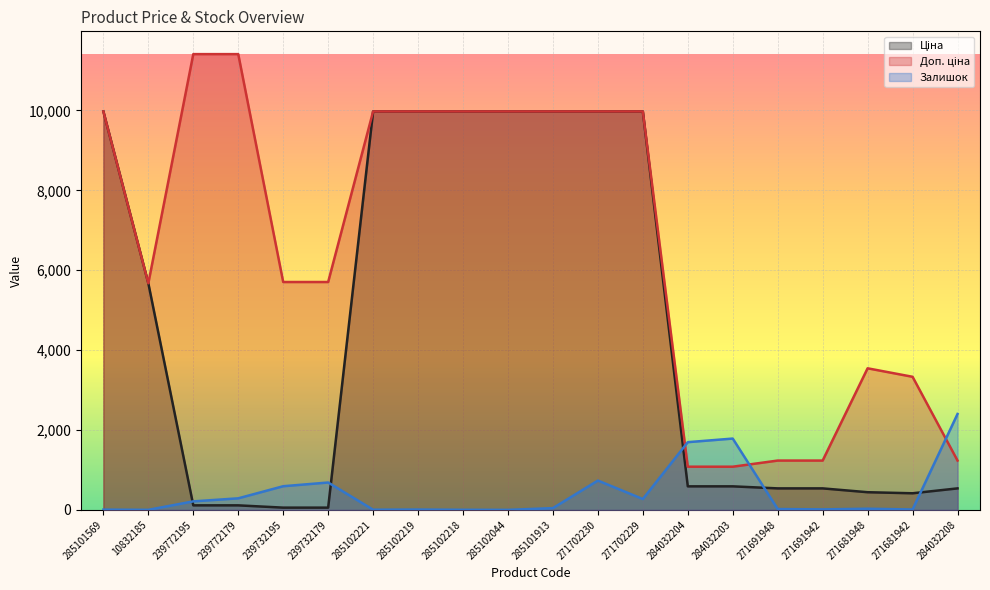

Reading left to right, list all the values displayed in this chart.

Ціна: 9975.0	5673.8	114.1	114.1	57.0	57.0	9975.0	9975.0	9975.0	9975.0	9975.0	9975.0	9975.0	589.9	589.9	539.0	539.0	443.1	416.6	539.0
Доп. ціна: 9975.0	5673.8	11410.0	11410.0	5705.0	5705.0	9975.0	9975.0	9975.0	9975.0	9975.0	9975.0	9975.0	1081.7	1081.7	1235.4	1235.4	3545.0	3332.5	1235.4
Залишок: 7.0	2.0	214.0	290.0	593.0	686.0	5.0	9.0	3.0	1.0	45.0	735.0	272.0	1696.0	1786.0	22.0	13.0	30.0	10.0	2401.0